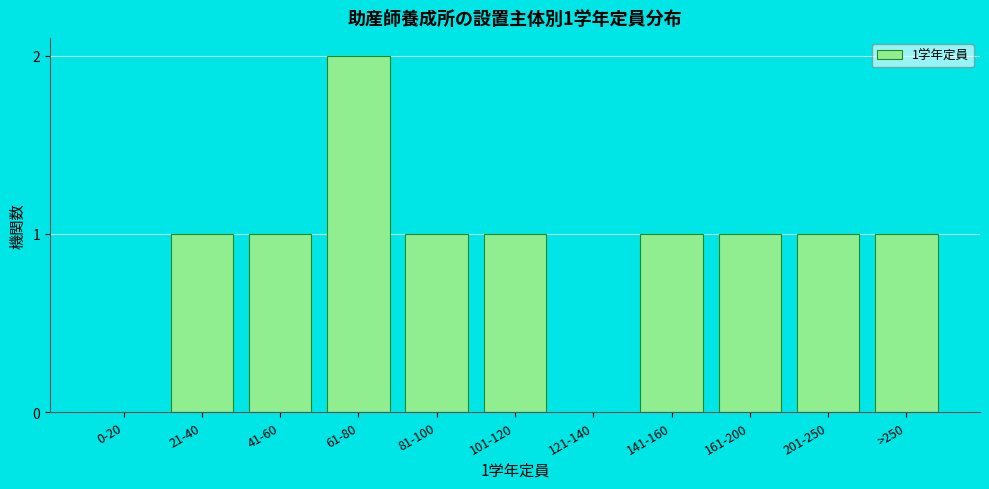

Reading left to right, extract all data points from this chart.

0-20=0	21-40=1	41-60=1	61-80=2	81-100=1	101-120=1	121-140=0	141-160=1	161-200=1	201-250=1	>250=1